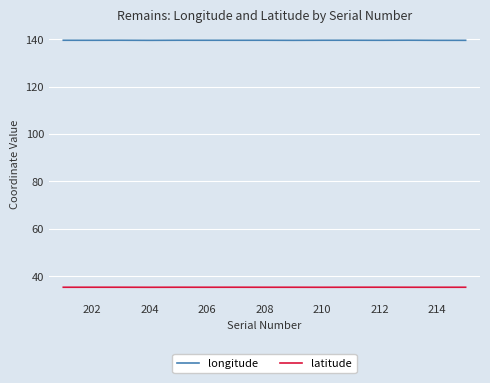

What is the minimum value shown in the chart?

35.3